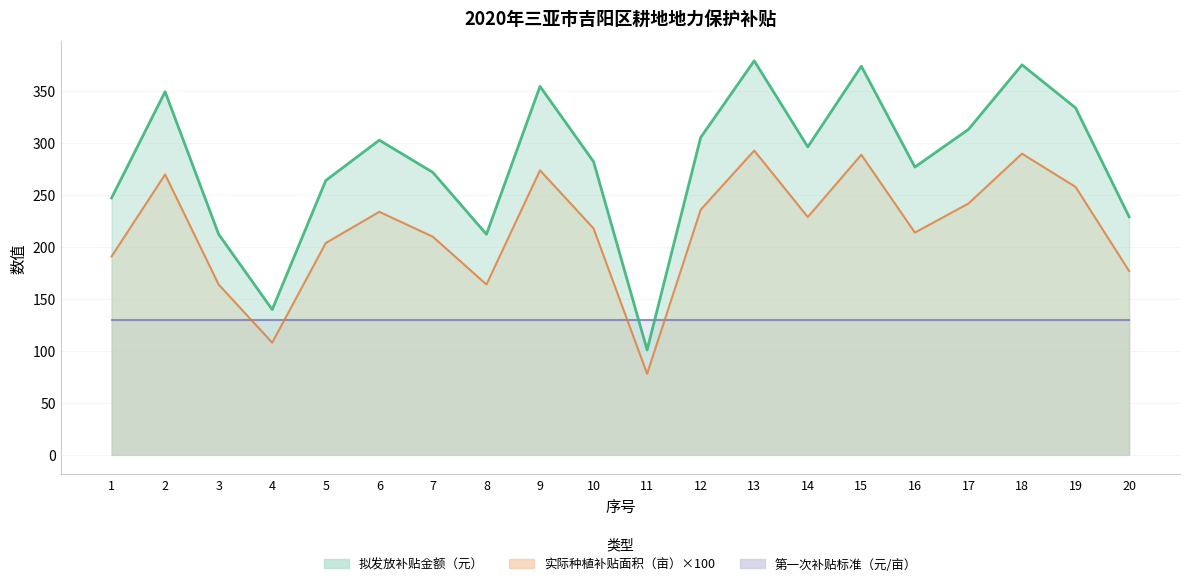

Count the number of categories in the chart.

20